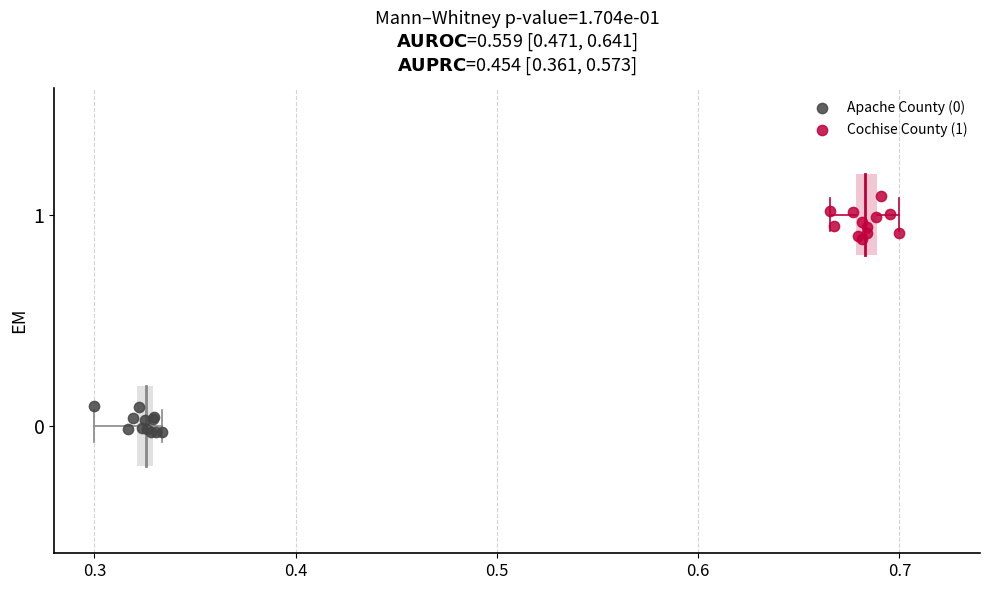

Which series reaches the maximum Y coordinate?

Cochise County (1)